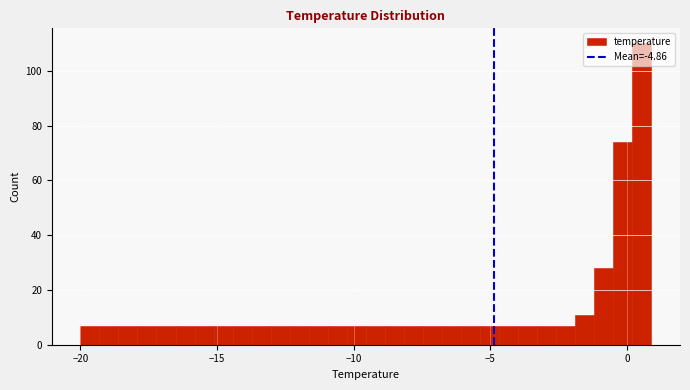

Around what value on the x-axis is the tallest bar? Give the approximate position of its centre, as read against the axis.

0.5